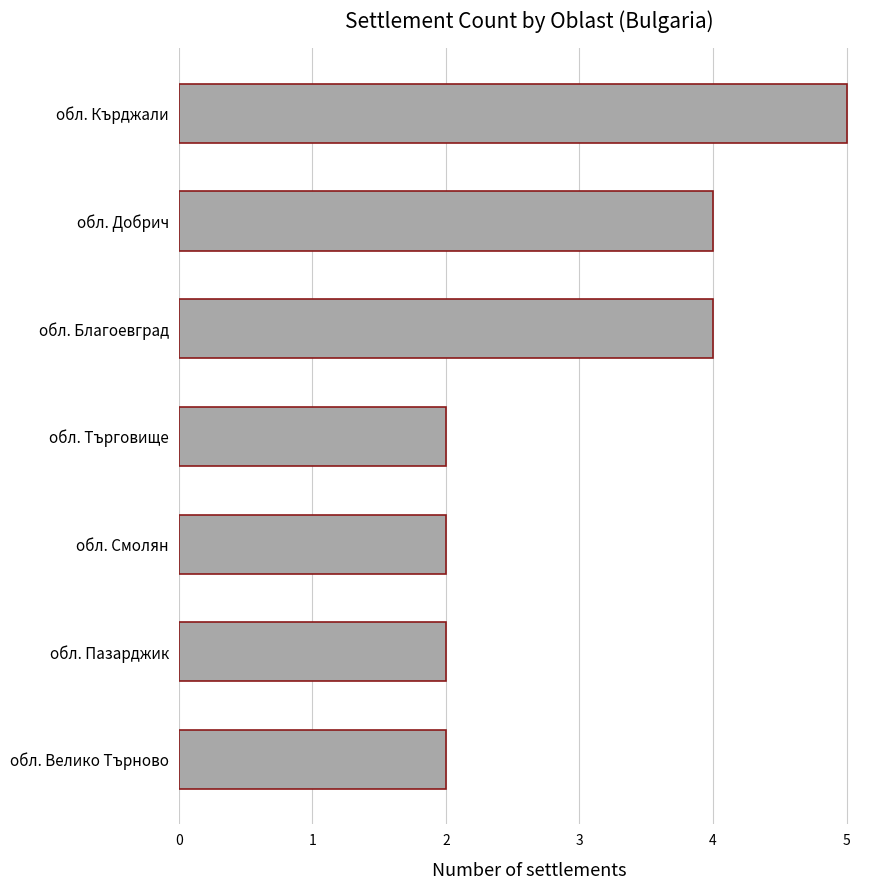

The value at обл. Кърджали is 5. True or false?

True